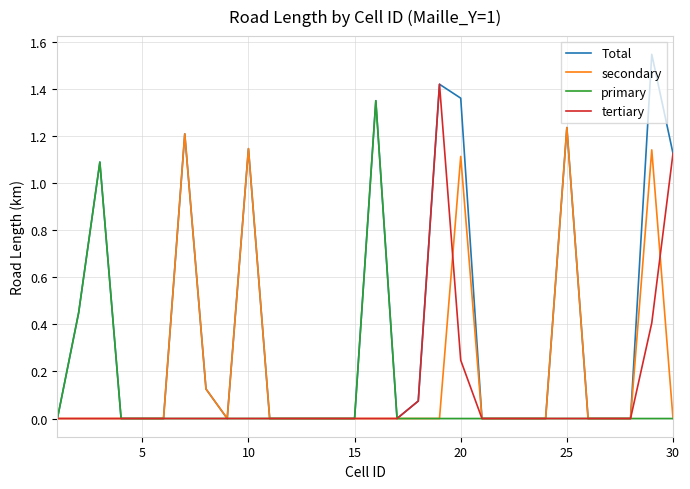

Which series has the widest spread of values?

Total